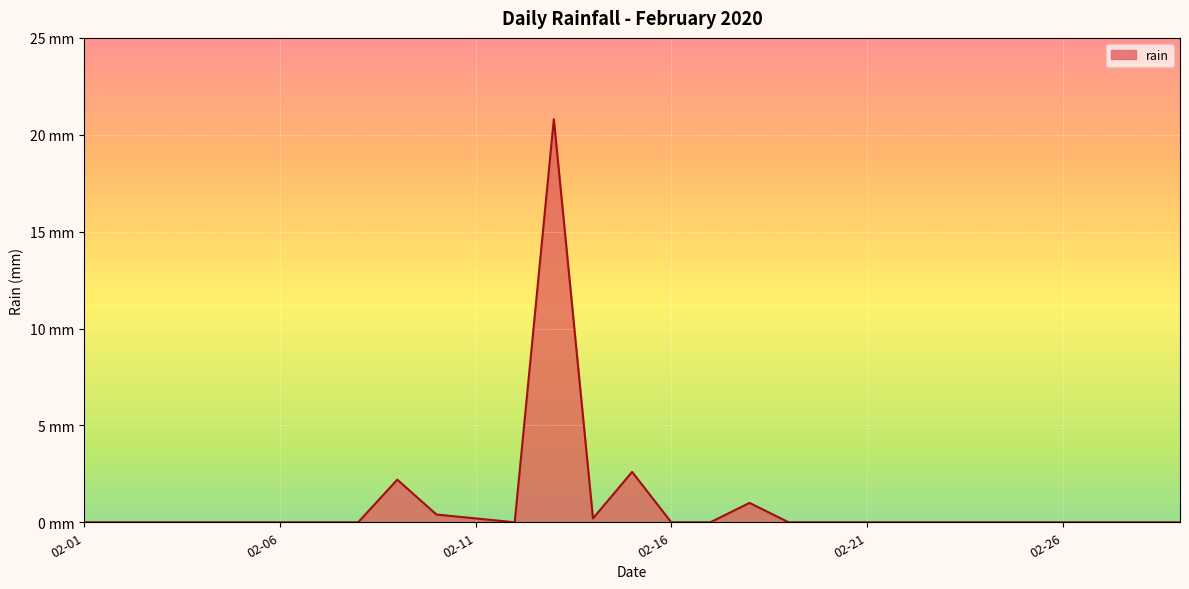

Does the chart display data point markers on the line(s)?

No